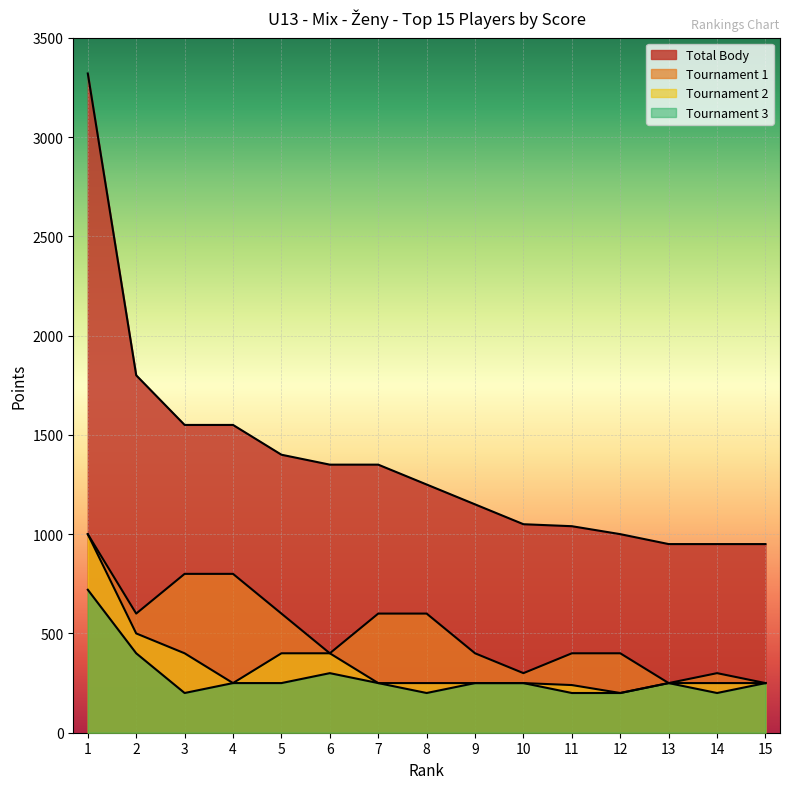

True or false: col_5 has a value of 250 at 13.

True